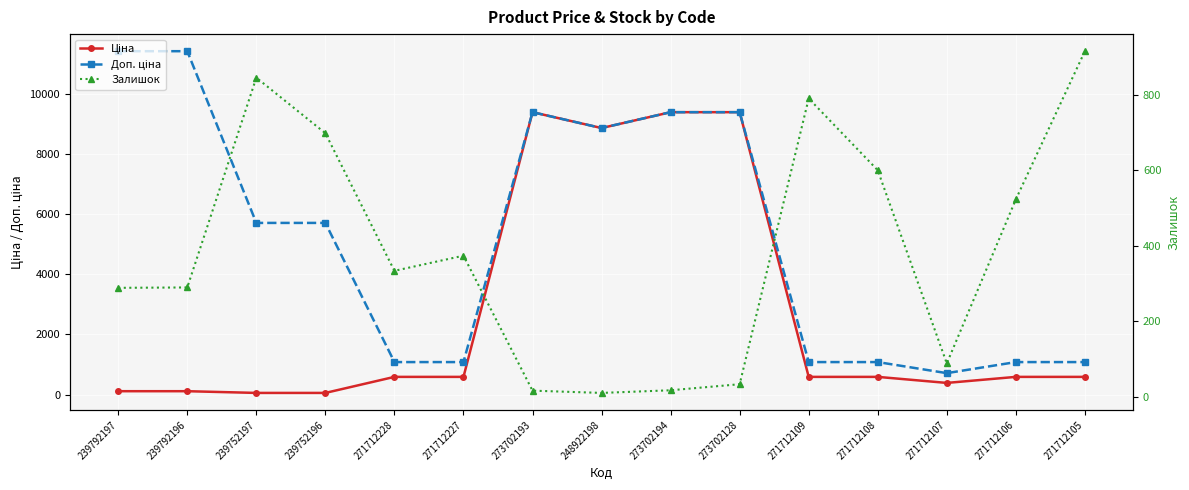

Count the number of categories in the chart.

15